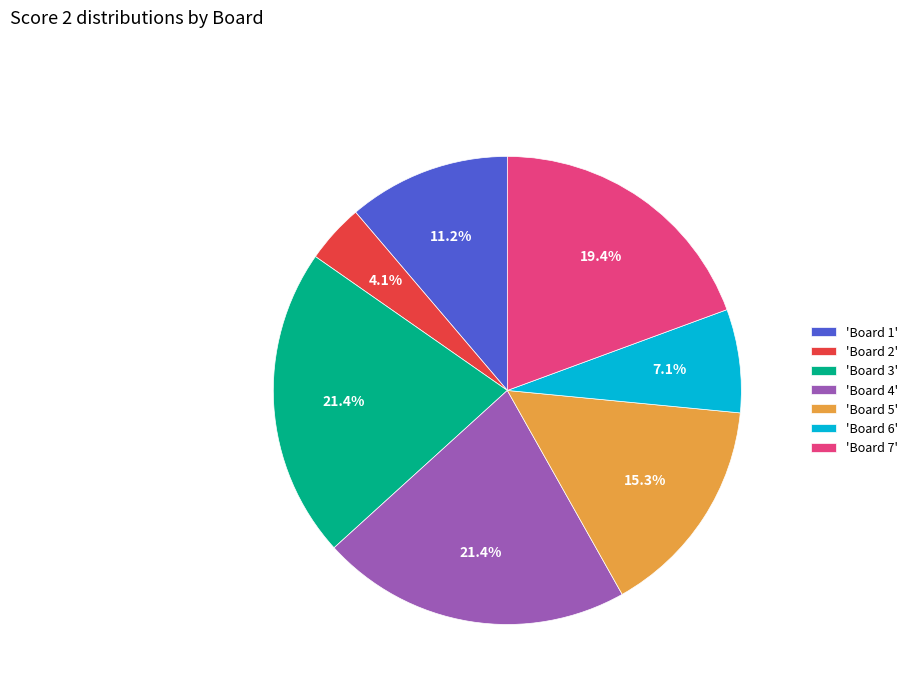

Is there a majority slice in this chart?

No